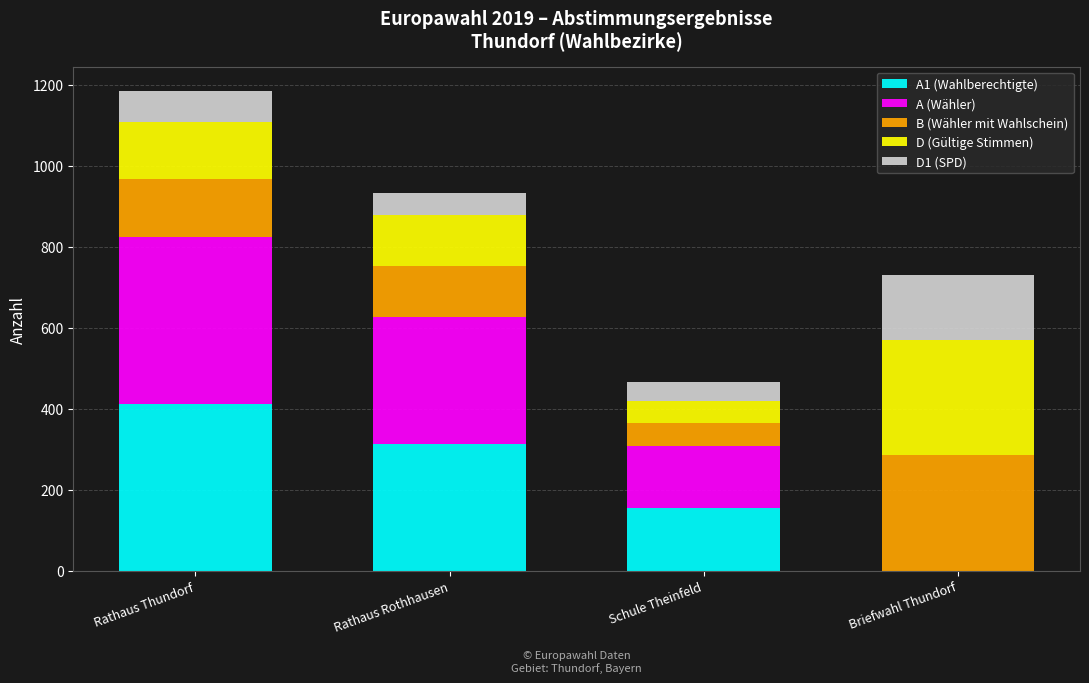

True or false: A1 (Wahlberechtigte) has a value of 412 at Rathaus Thundorf.

True